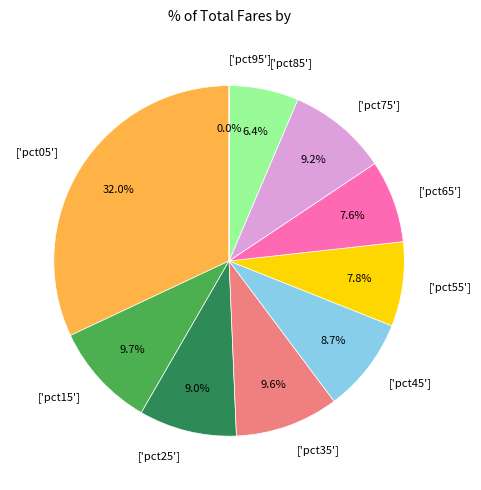

Does any single category account for the majority?

No